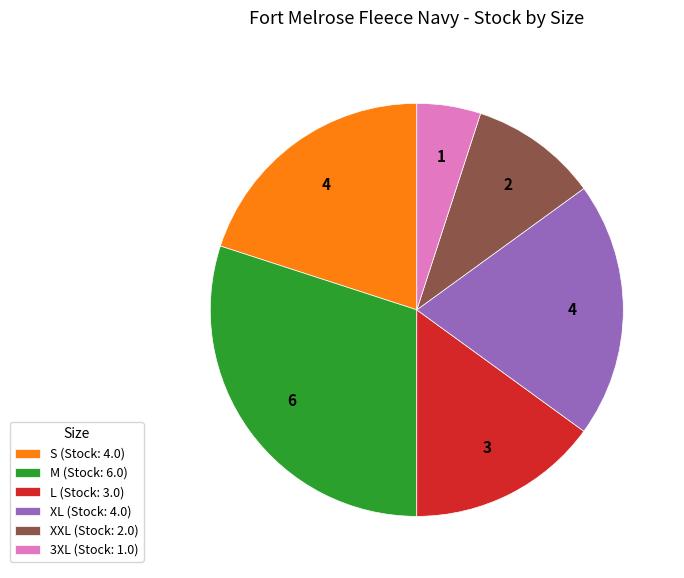

How many segments does this pie chart have?

6